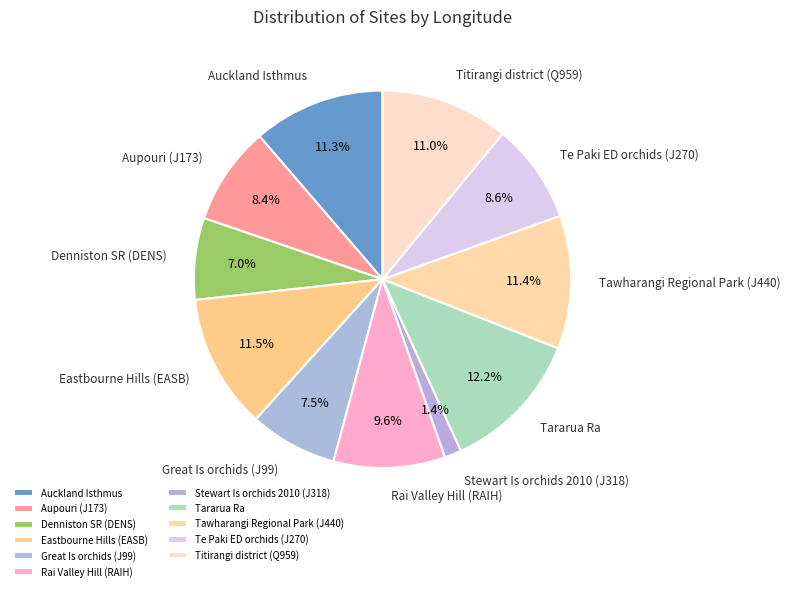

Does Great Is orchids (J99) represent more than half of the total?

No